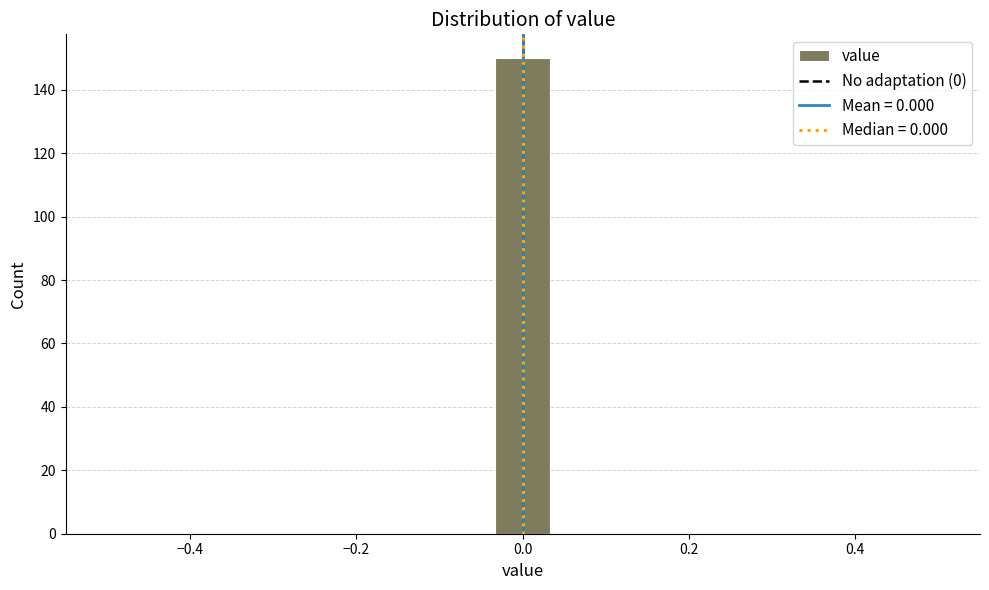

Read against the x-axis, roughly where is the centre of the tallest bar?

0.00